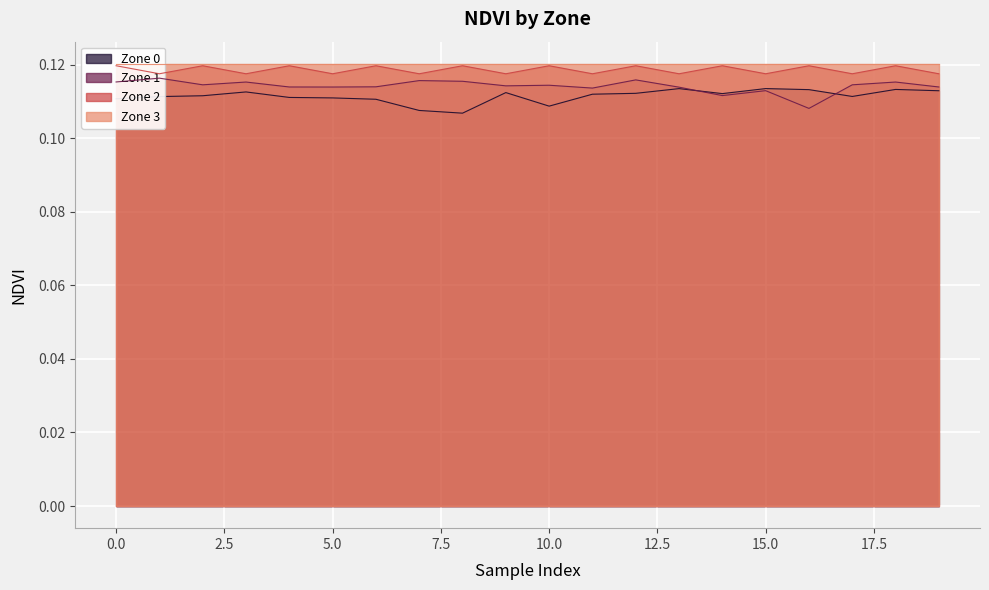

How many intersections are there between Zone 1 and Zone 0?

2